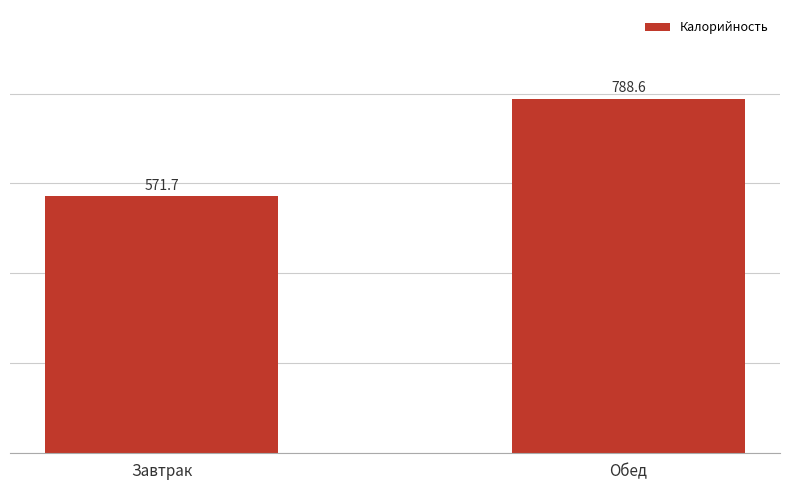

What position from the left is Обед?

2